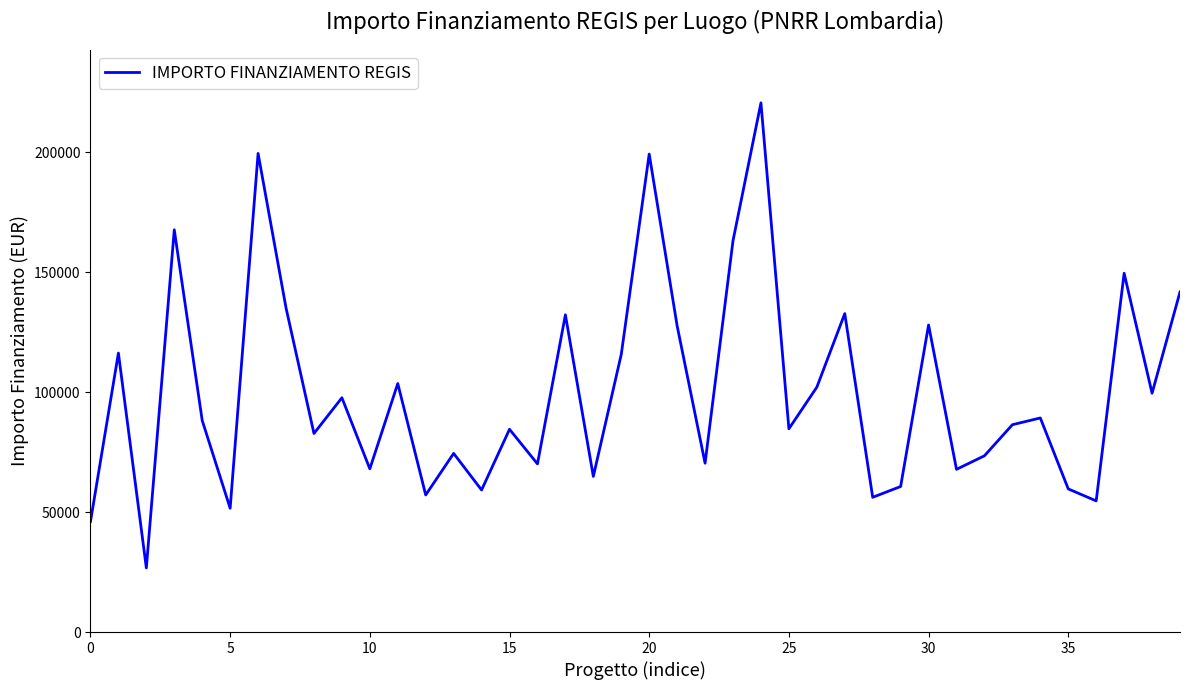

What is the difference between the maximum and minimum values?

193933.1